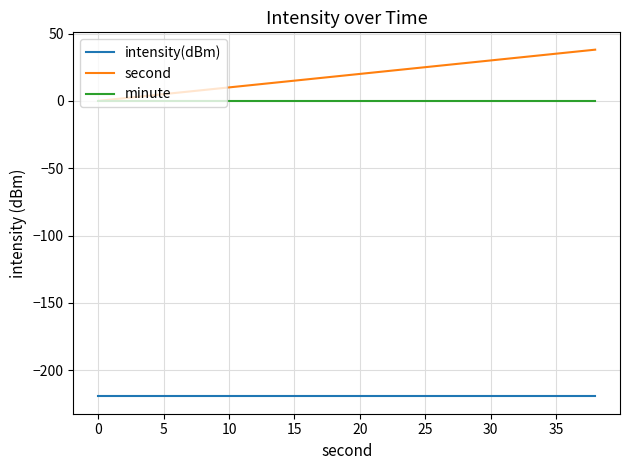

How many categories are shown in the chart?

20